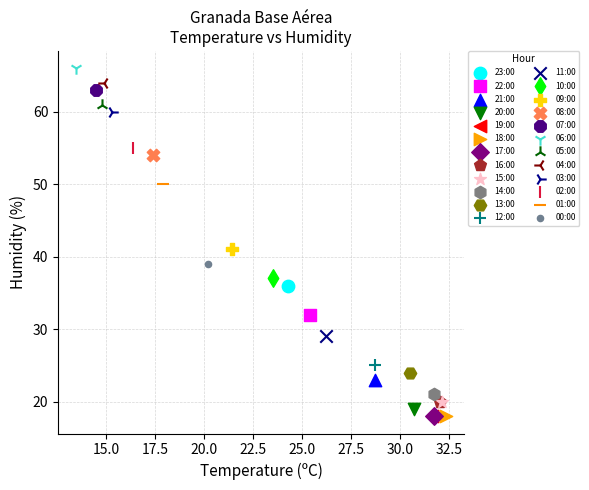

What are all the series names shown in the legend?

23:00, 22:00, 21:00, 20:00, 19:00, 18:00, 17:00, 16:00, 15:00, 14:00, 13:00, 12:00, 11:00, 10:00, 09:00, 08:00, 07:00, 06:00, 05:00, 04:00, 03:00, 02:00, 01:00, 00:00